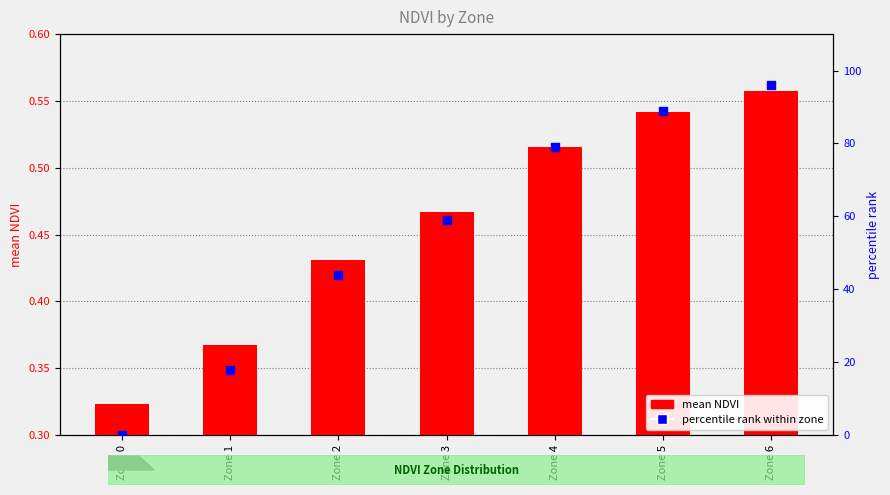

What are all the series names shown in the legend?

mean NDVI, percentile rank within zone